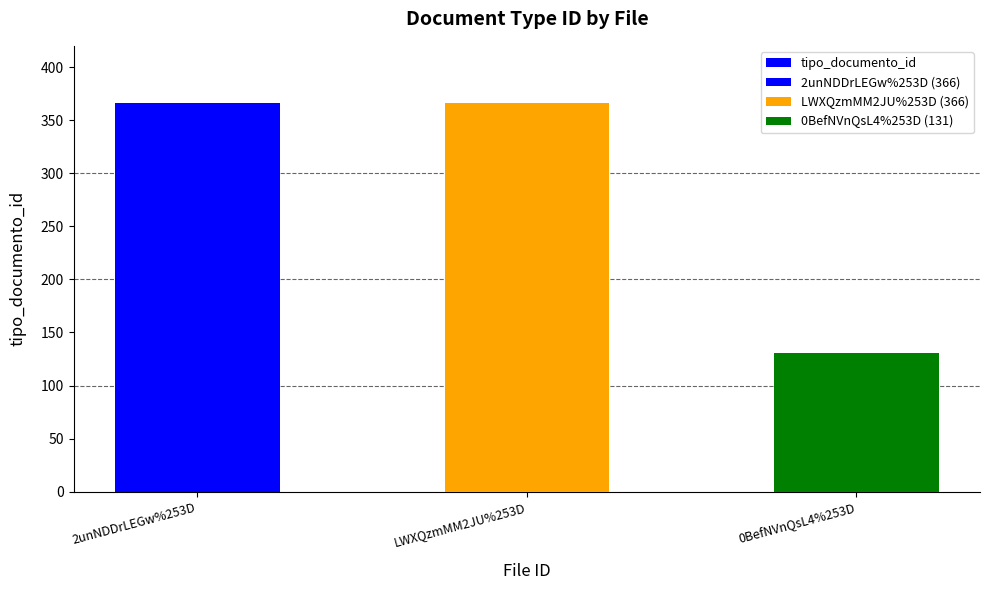

What position from the left is 2unNDDrLEGw%253D?

1